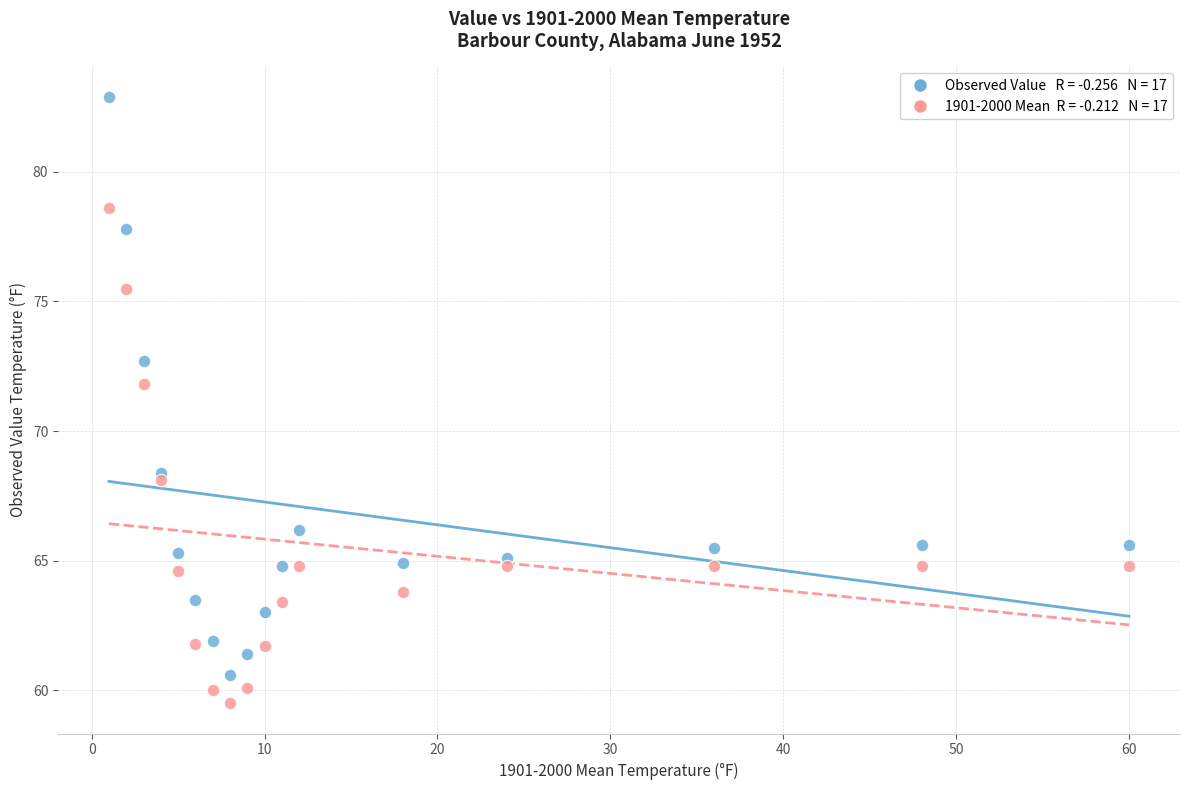

Across all series, what Y value is closest to 71?

71.8